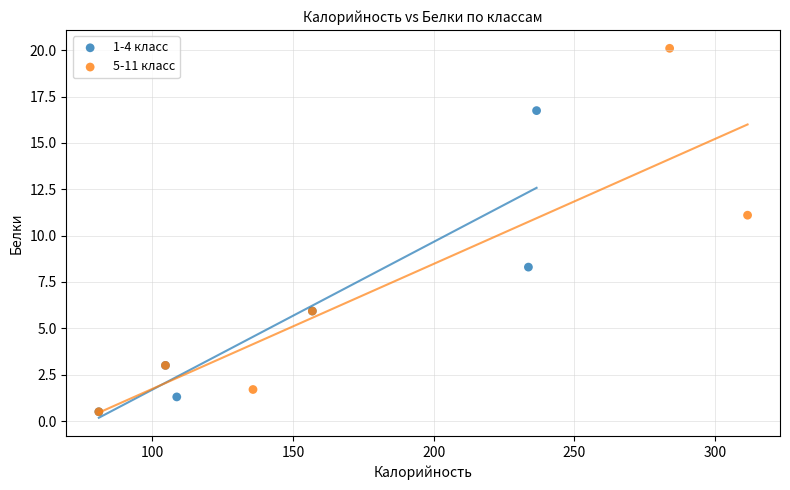

Which series reaches the maximum Y coordinate?

5-11 класс